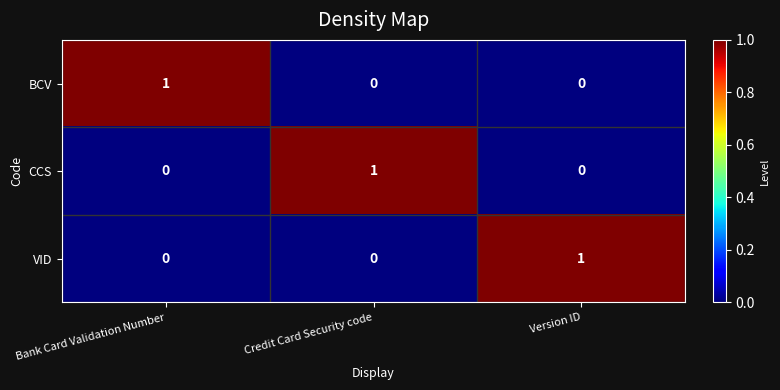

Is it true that BCV equals 1 at Credit Card Security code?

False